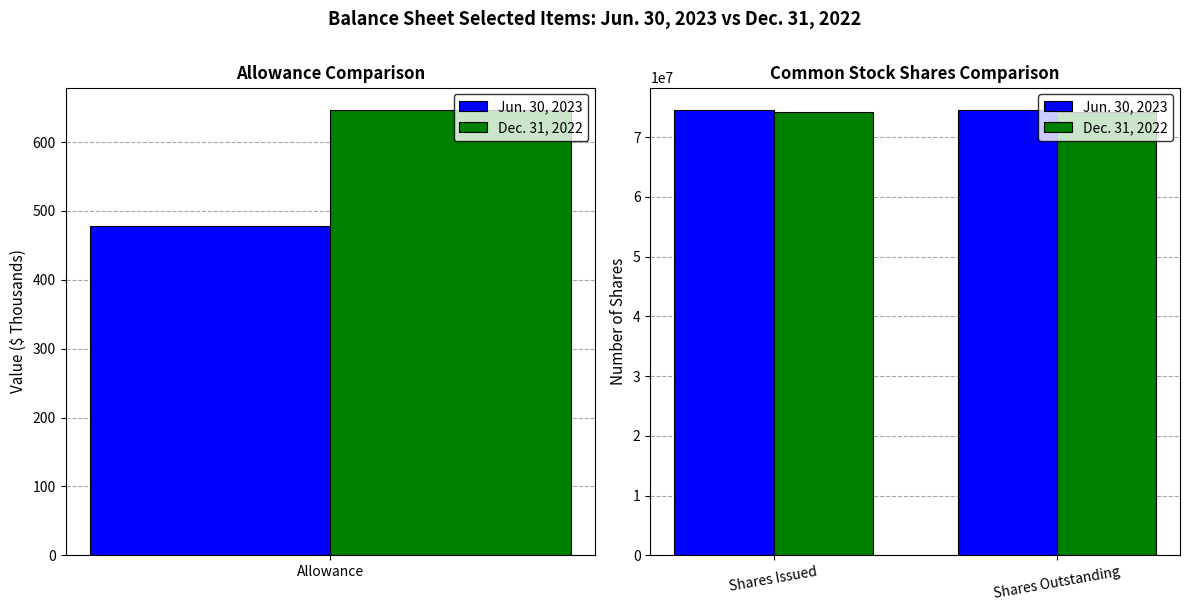

Rank the series by their average value, from lowest to highest.

Dec. 31, 2022, Jun. 30, 2023